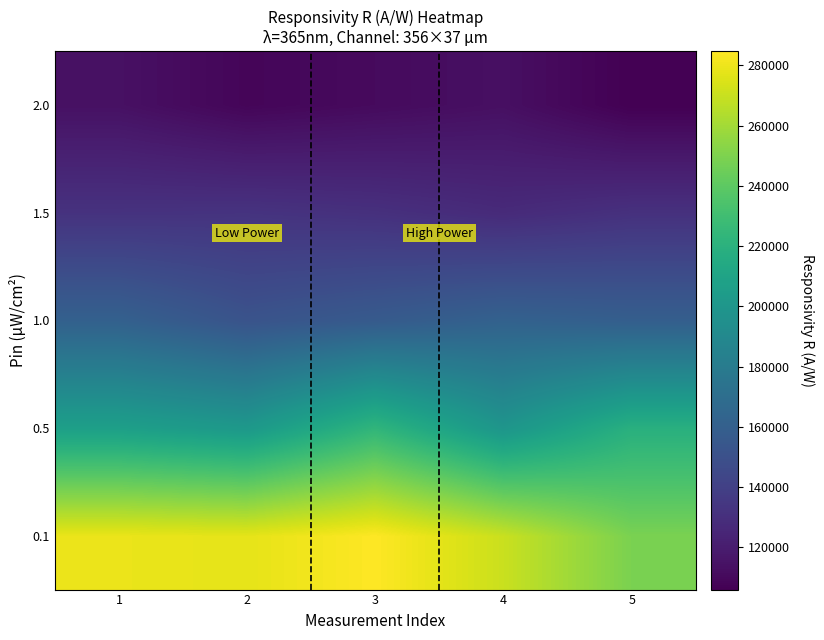

What is the total value across all series at 3?

906610.0